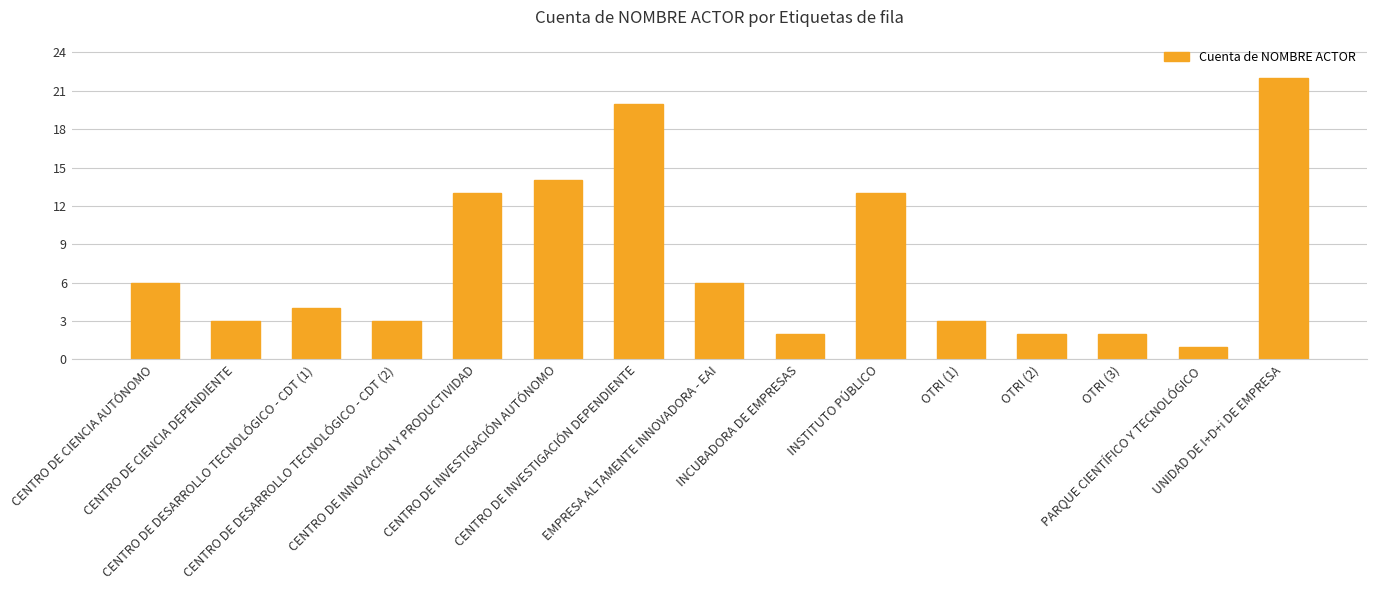

Does the chart contain stacked bars?

No